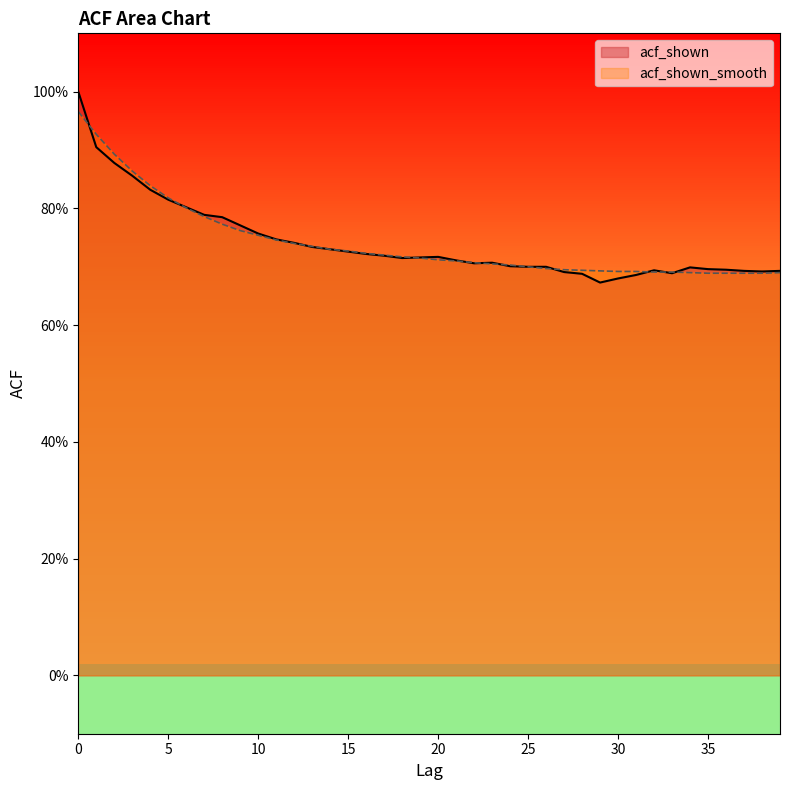

List the labels in order of acf_shown_smooth value, smallest first.

35, 36, 37, 38, 34, 39, 32, 33, 30, 31, 29, 28, 27, 26, 25, 24, 23, 22, 21, 20, 19, 18, 17, 16, 15, 14, 13, 12, 11, 10, 9, 8, 7, 6, 5, 4, 3, 2, 1, 0